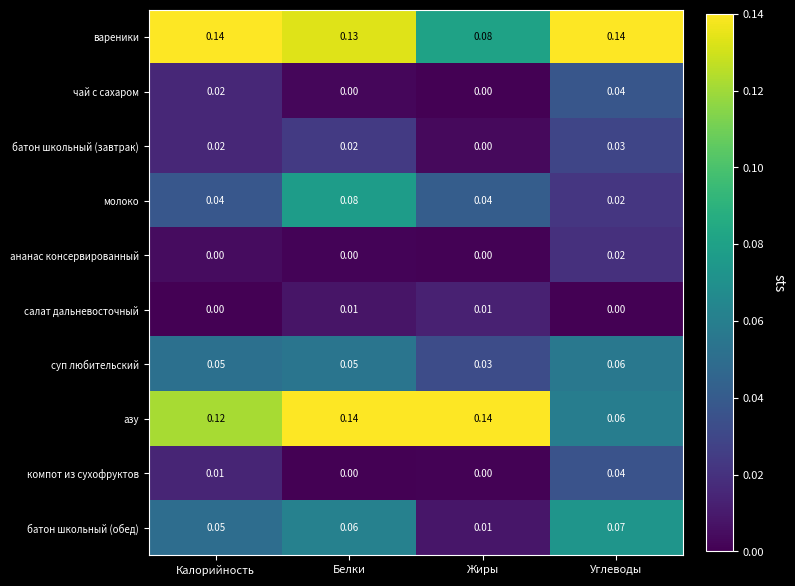

How many positive values does the ананас консервированный series have?

1